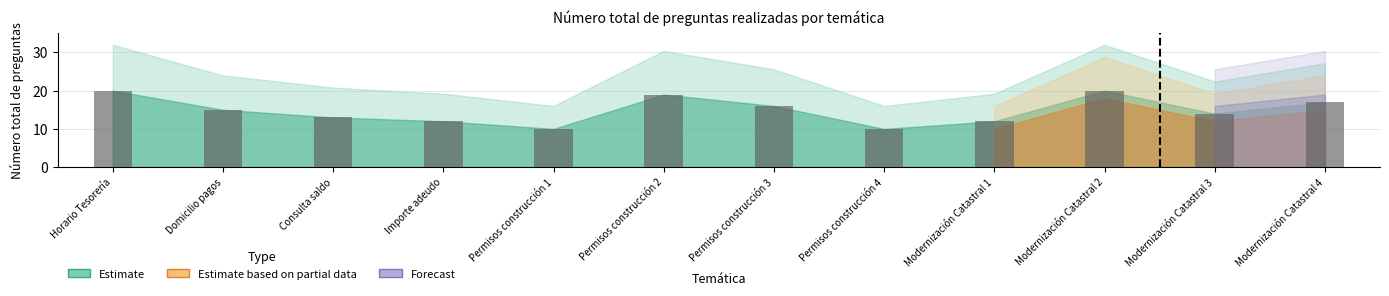

What is the label of the 12th bar from the right?

Horario Tesorería